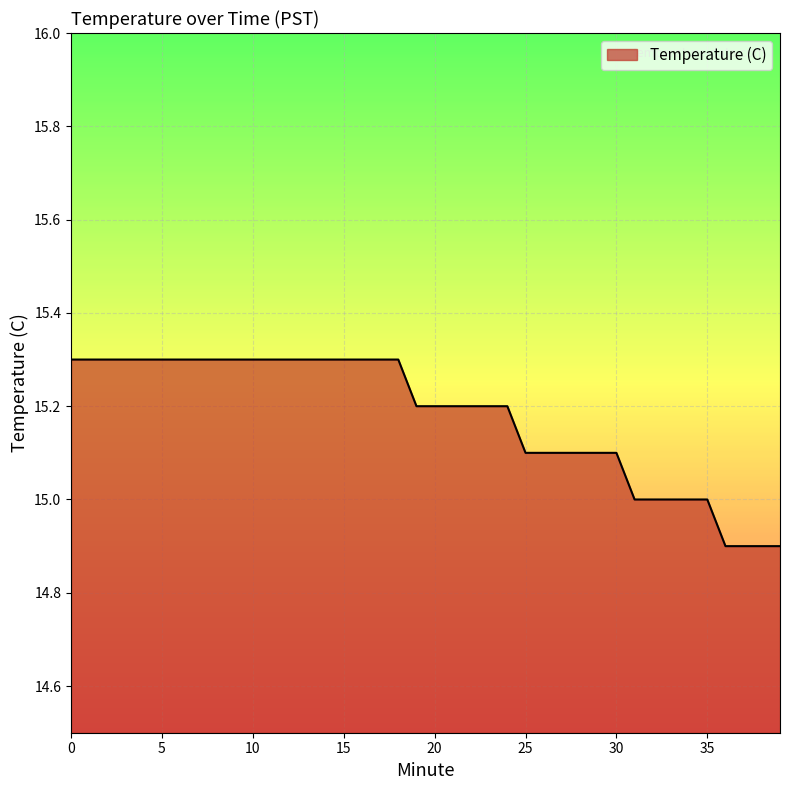

What is the greatest value displayed?

15.3